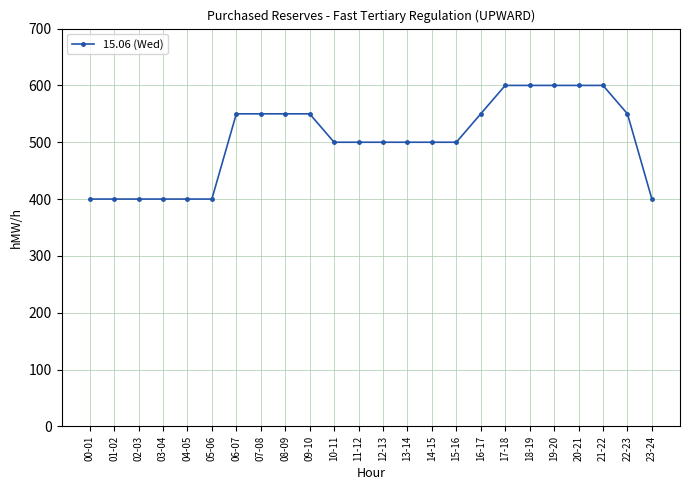

What is the label of the 2nd point from the left?

01-02